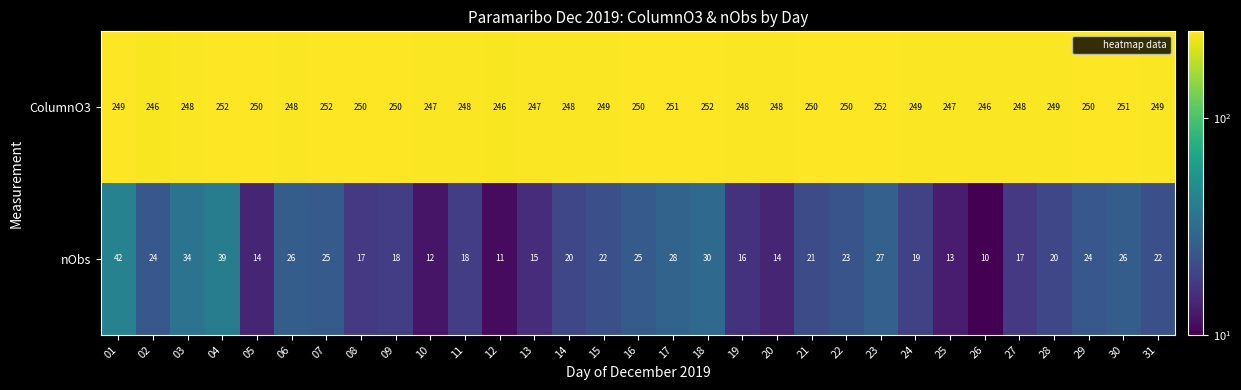

Which series has the largest range (max minus min)?

nObs